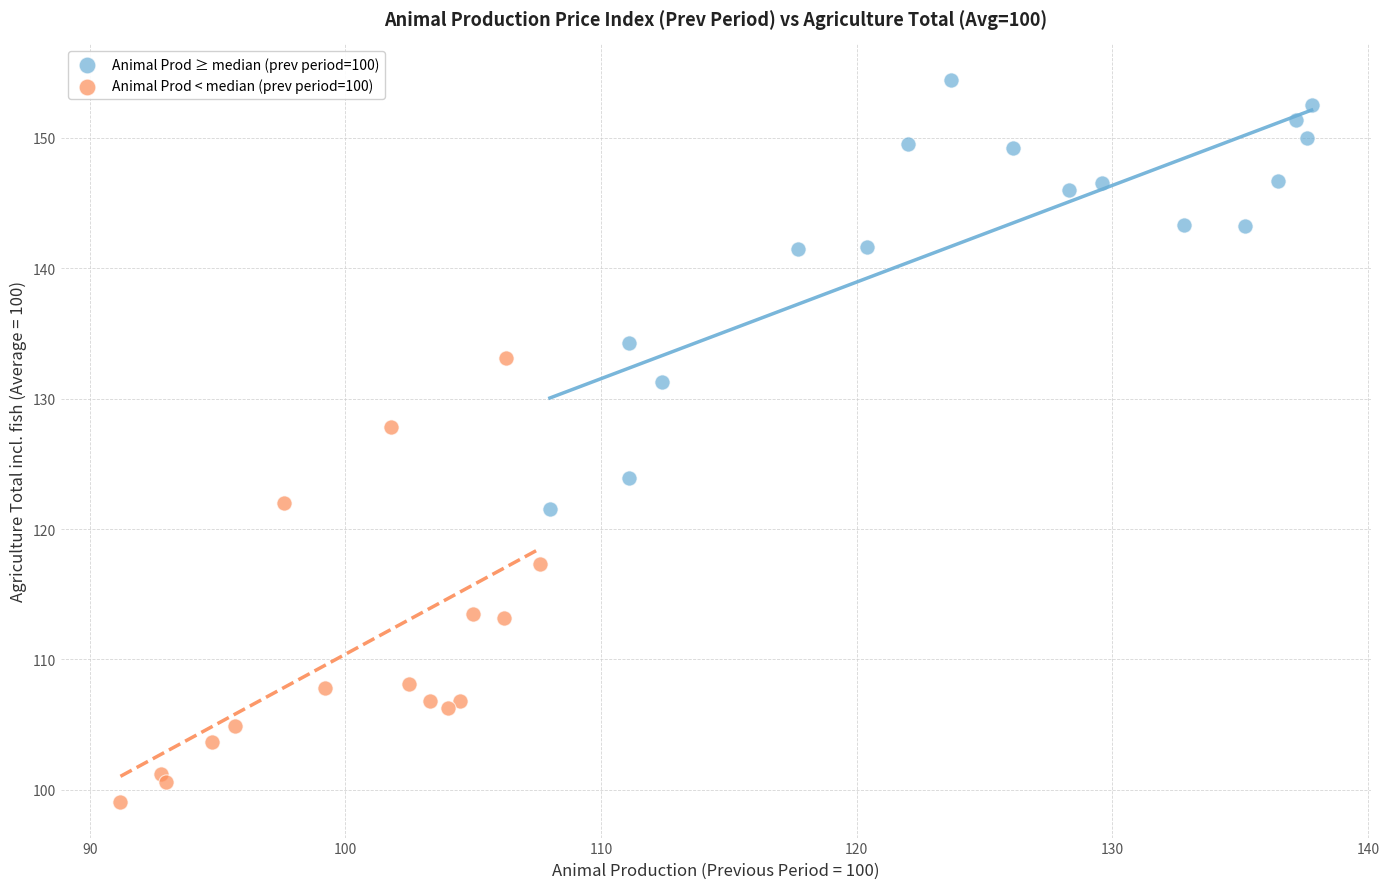

Which series contains the highest Y value?

Animal Prod ≥ median (prev period=100)